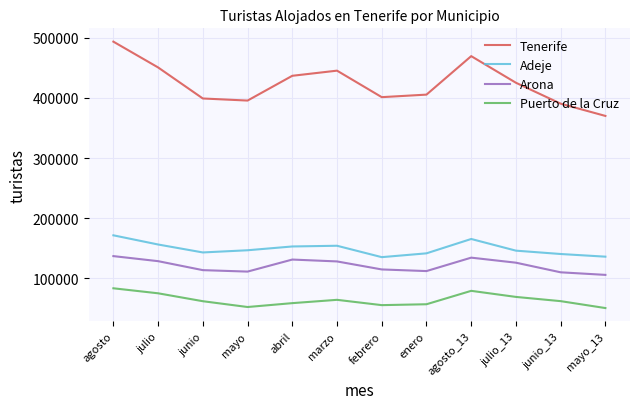

True or false: Tenerife and Arona cross at least once.

False